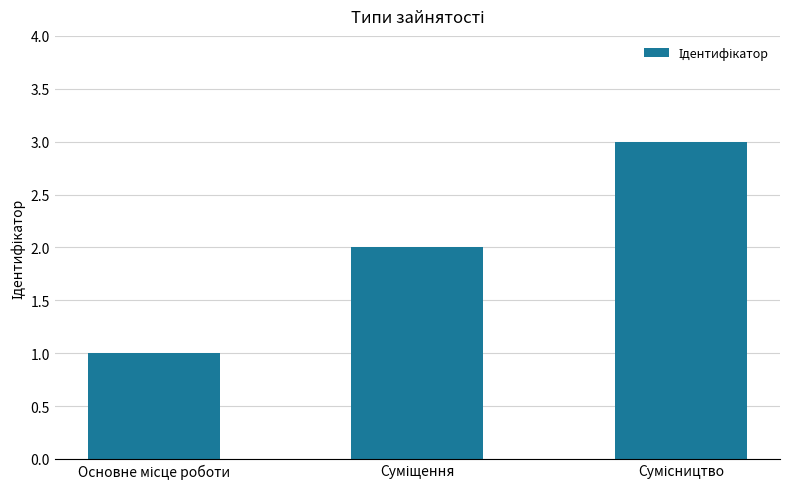

What is the sum of all values?

6